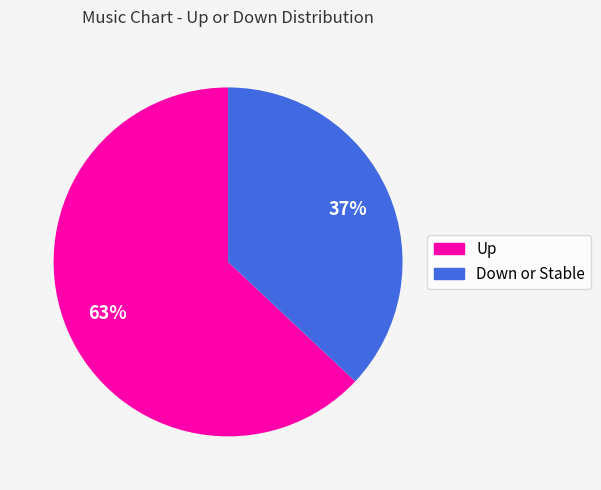

To the nearest percent, what is the average slice percentage?

50%